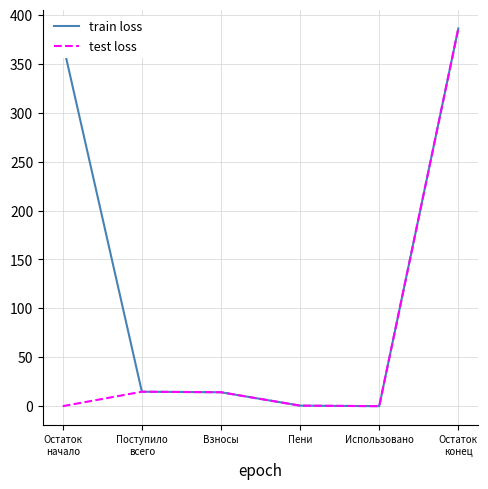

List the series in order of their overall mean, lowest first.

test loss, train loss